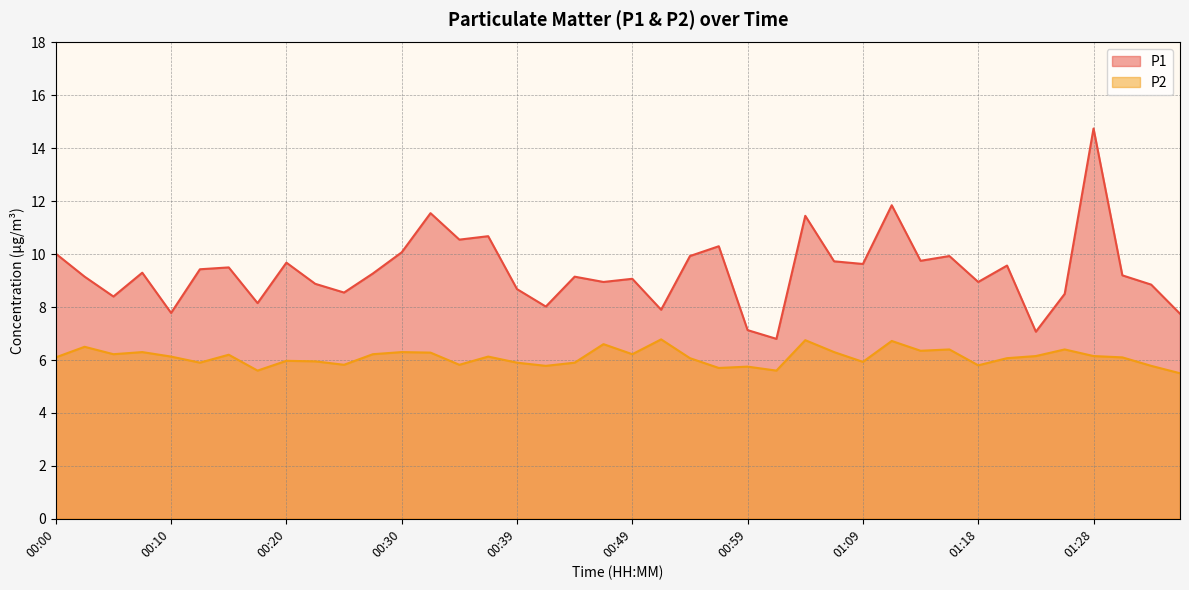

Count the number of categories in the chart.

40